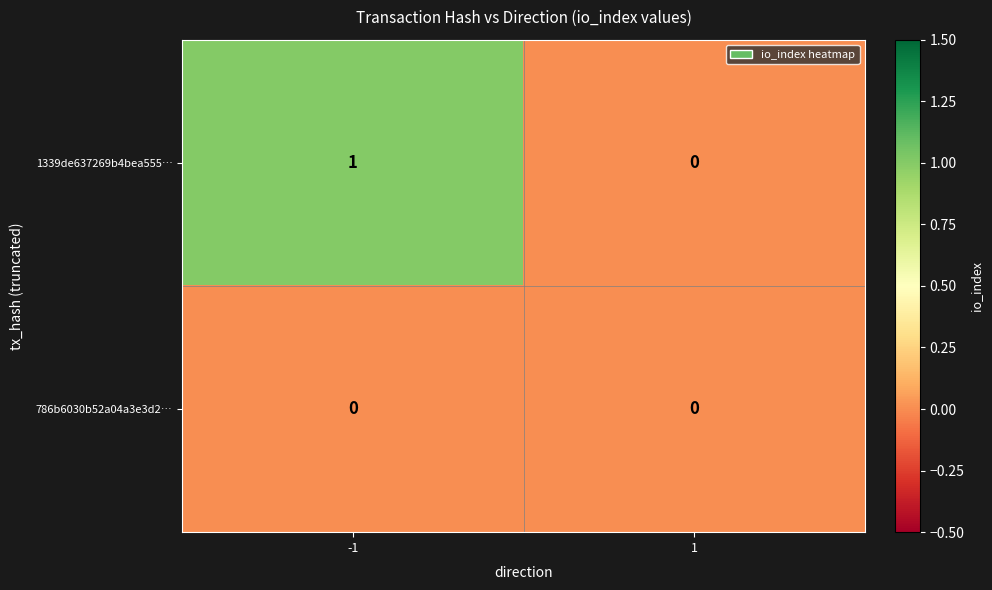

True or false: 786b6030b52a04a3e3d2… has a value of 0 at -1.

True